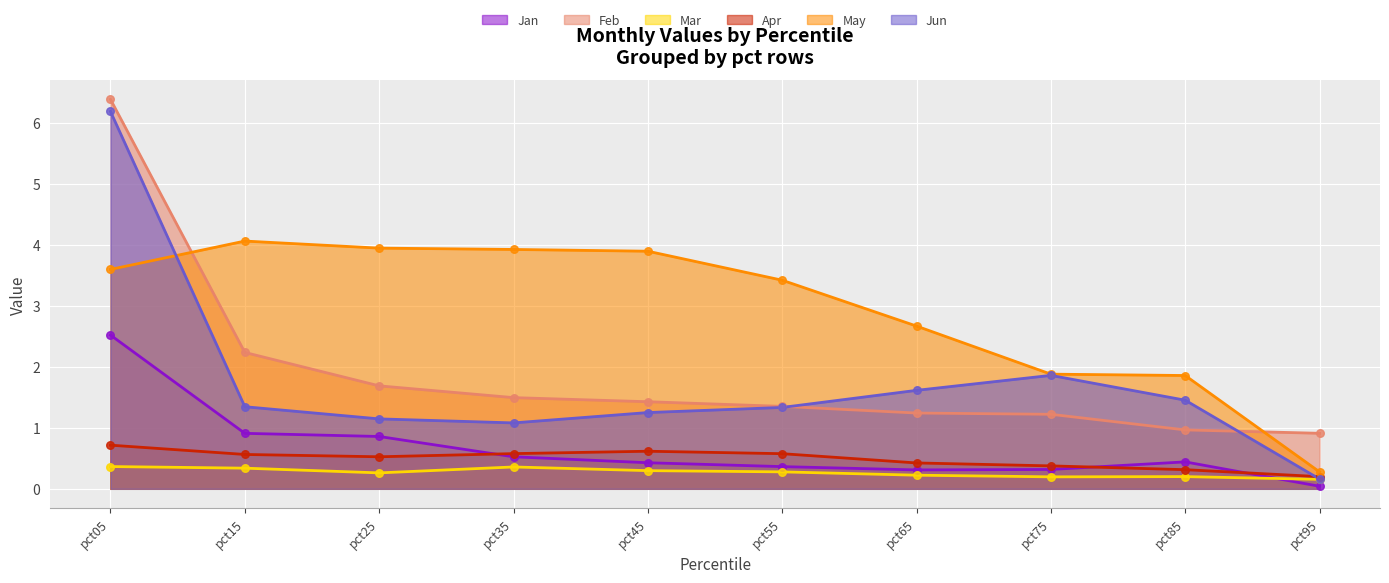

What is the total value across all series at pct95?

1.7